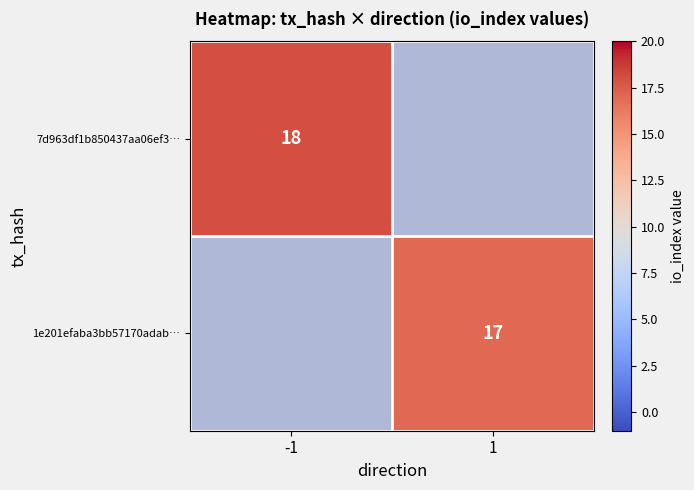

The 7d963df1b850437aa06ef3… series shows 12.1 at -1. True or false?

False